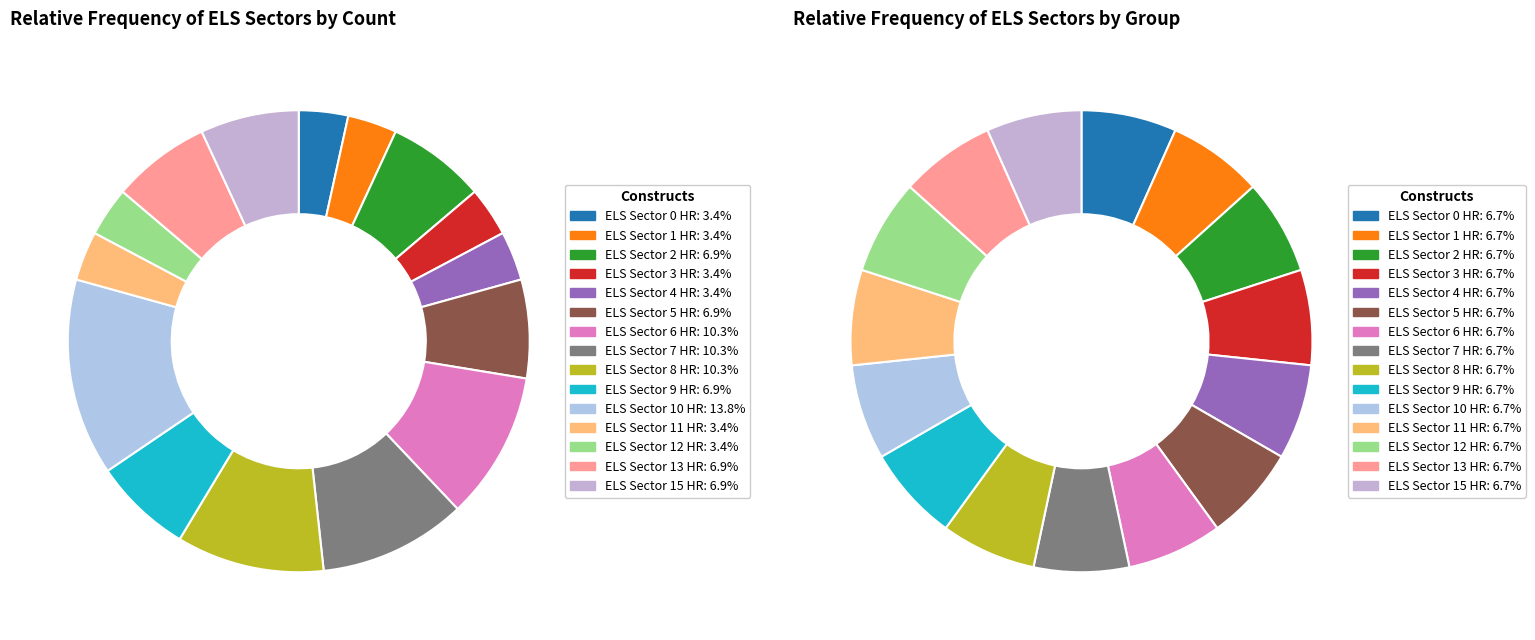

Does ELS Sector 6 HR represent more than half of the total?

No